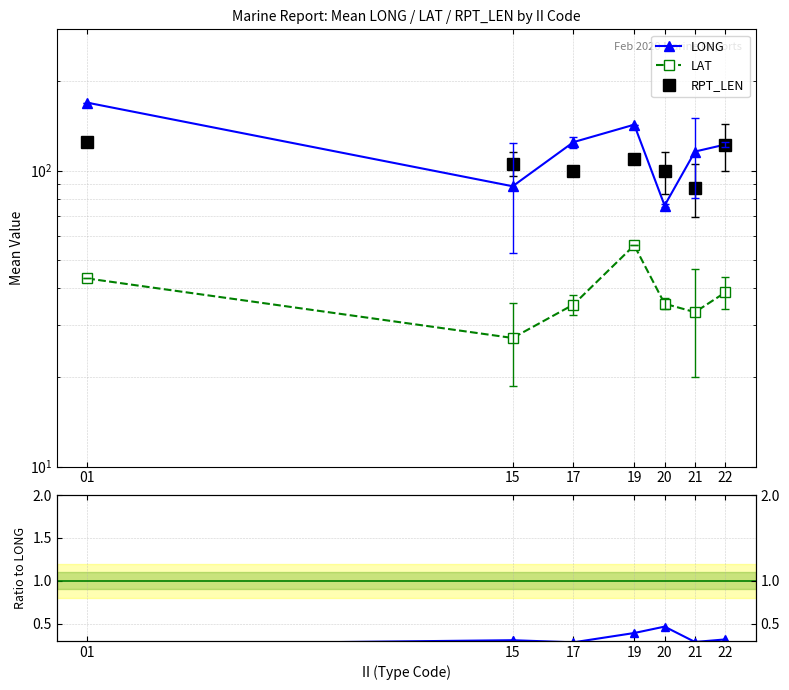

Reading right to left, list all the values displayed in this chart.

LONG: 22=122.5	21=115.9	20=76.2	19=142.9	17=124.8	15=88.5	01=169.6
LAT: 22=38.8	21=33.2	20=35.5	19=55.9	17=35.2	15=27.2	01=43.2
RPT_LEN: 22=121.6	21=87.5	20=99.5	19=109.0	17=100.0	15=105.6	01=125.0
LAT/LONG ratio: 22=0.3	21=0.3	20=0.5	19=0.4	17=0.3	15=0.3	01=0.3